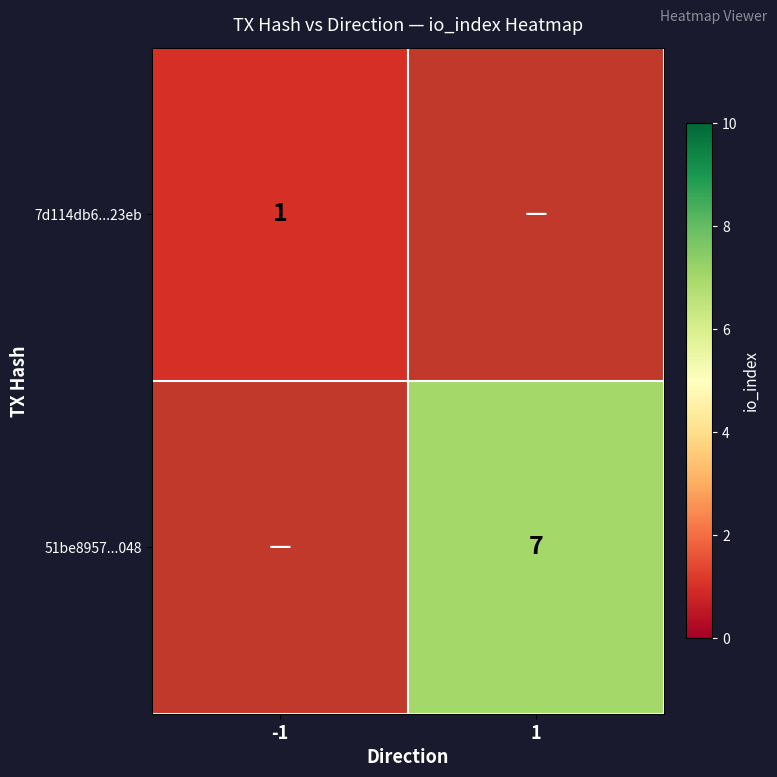

The value of 7d114db6...23eb at -1 is 1. True or false?

True